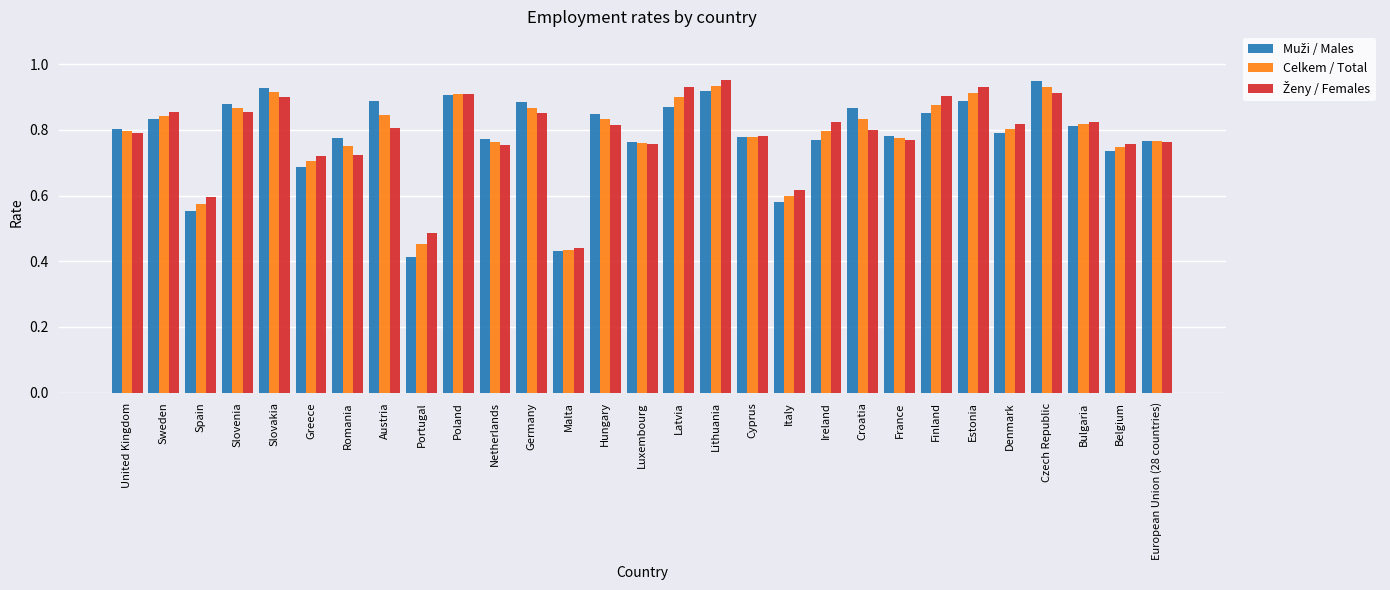

Which label corresponds to the smallest value in the chart?

Portugal